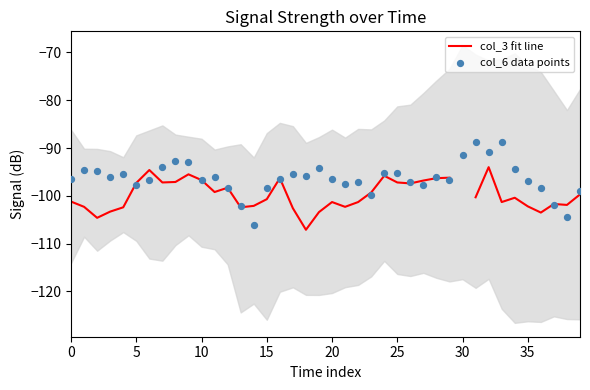

Is the value of col_3 fit line at 25 greater than the value of col_6 data points at 32?

No